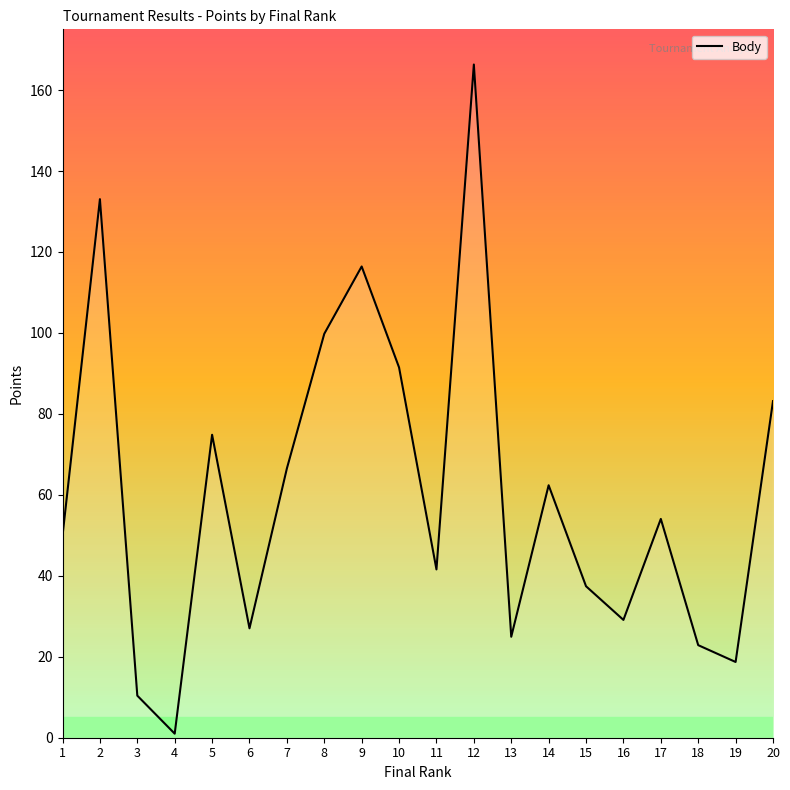

What is the average value?

60.5